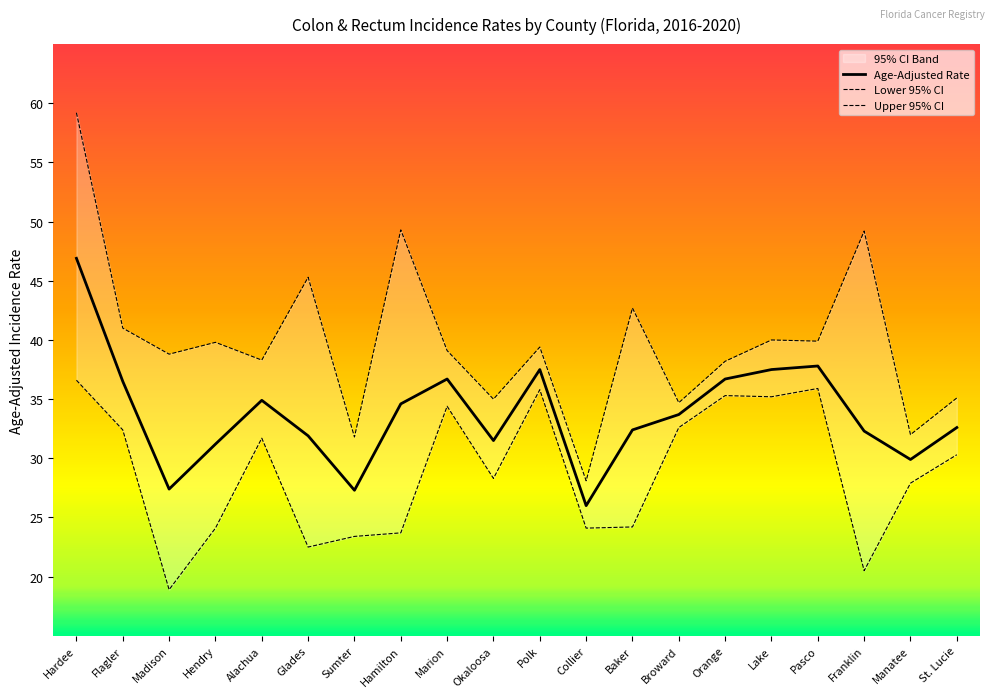

True or false: Lower 95% CI has more than 2 interior local peaks.

True